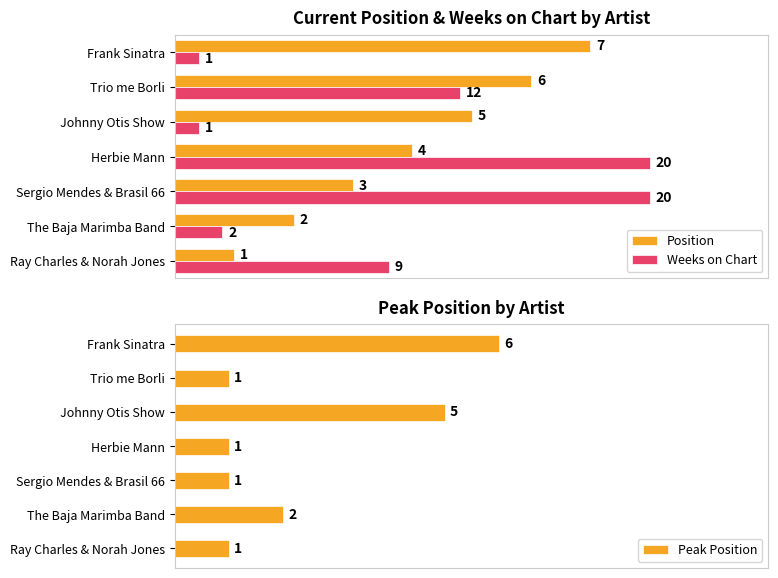

Is the value of Position at Herbie Mann greater than the value of Weeks on Chart at Sergio Mendes & Brasil 66?

No